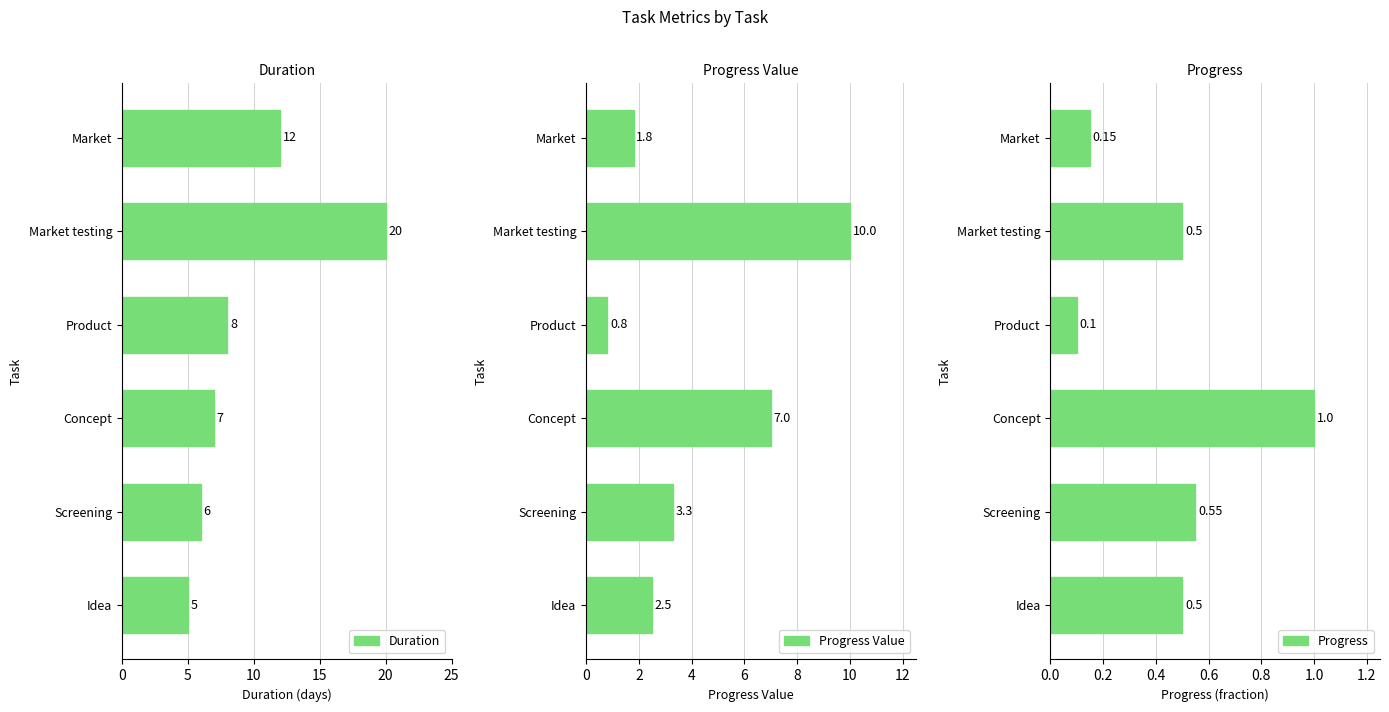

Is it true that Progress Value equals 3.3 at Screening?

True